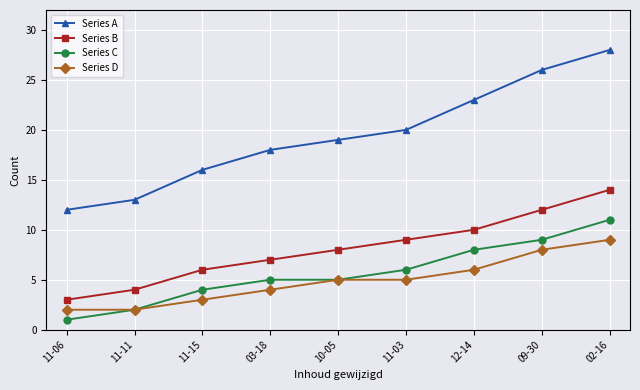

What position from the left is 11-15?

3